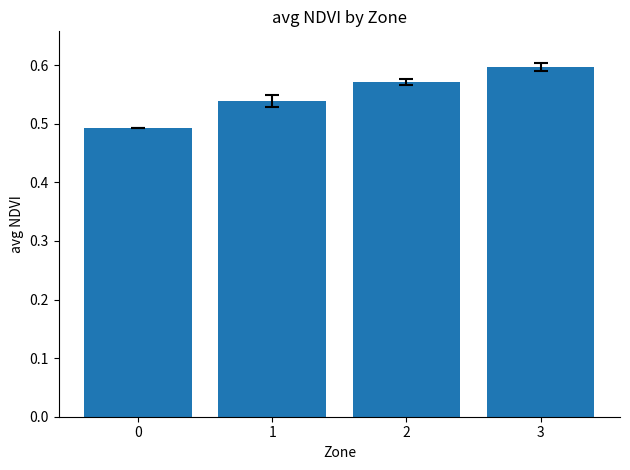

How many values are between 0 and 1?

4